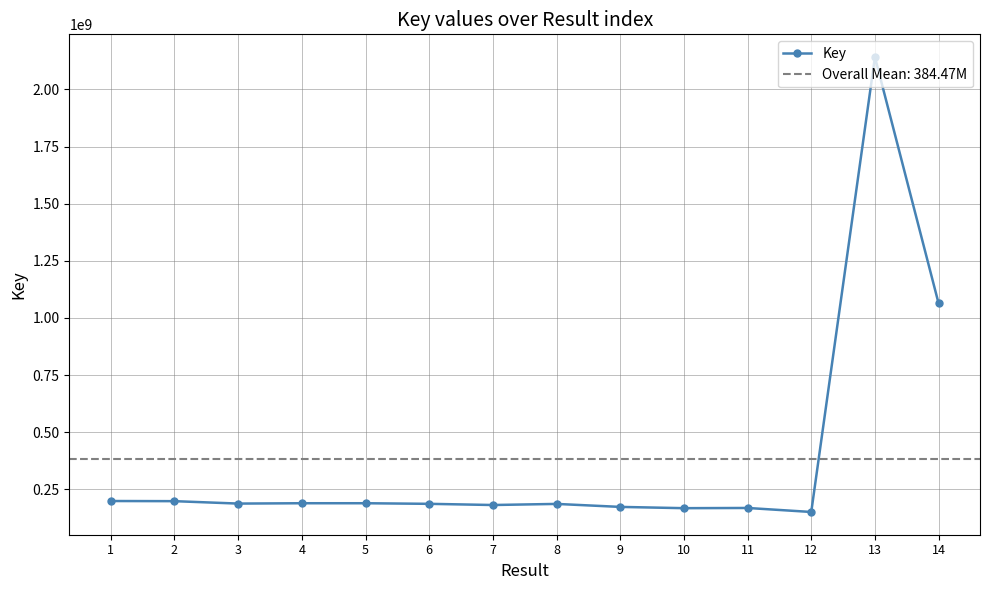

How many values are below 187700222?

7